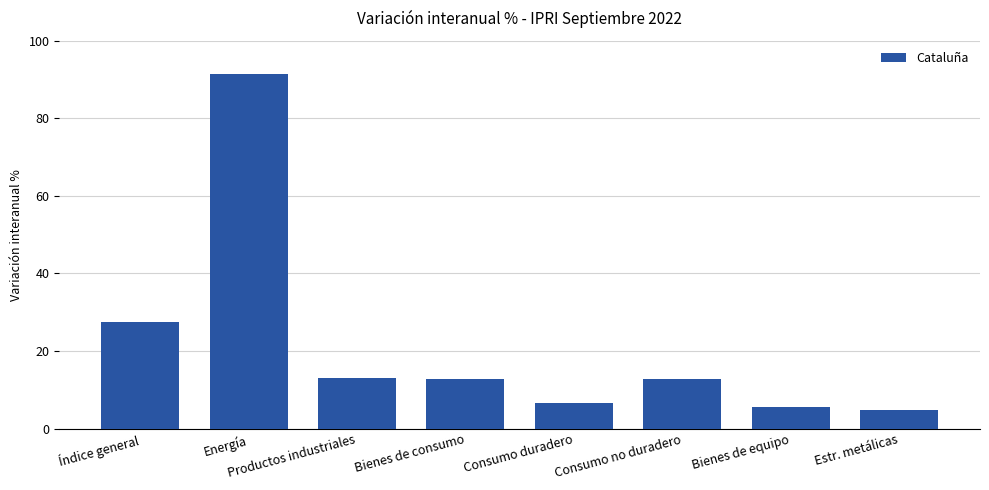

What is the change in value from Consumo duradero to Estr. metálicas?

-1.7